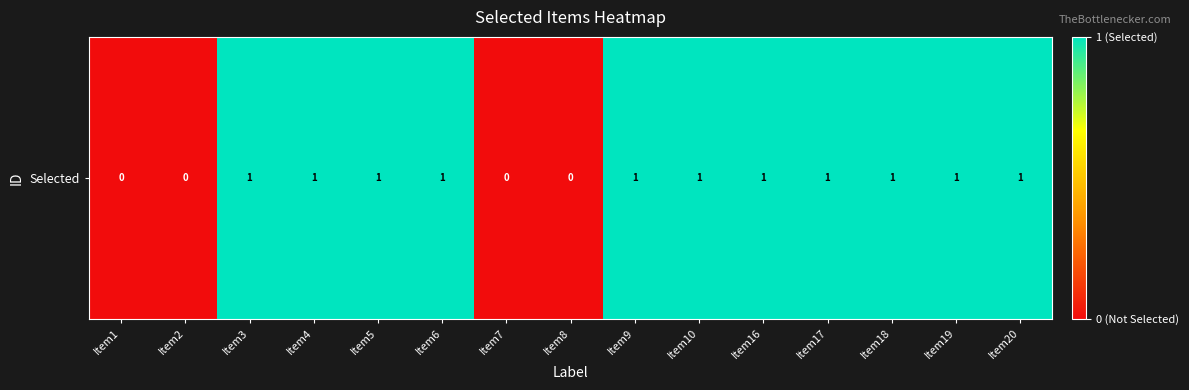

Reading right to left, extract all data points from this chart.

1	1	1	1	1	1	1	0	0	1	1	1	1	0	0